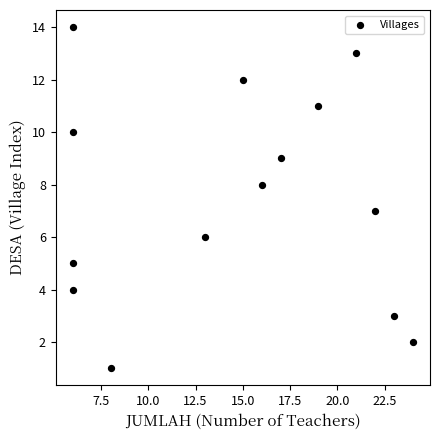

What is the range of X values (max minus min)?

18